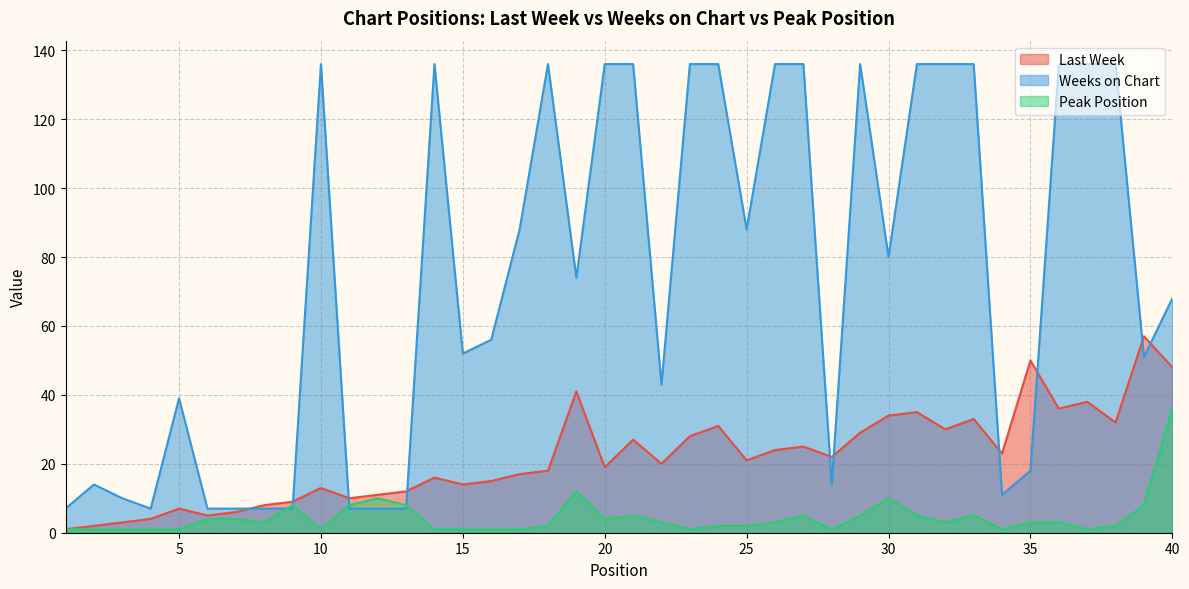

Read the Peak Position value at 22.

3